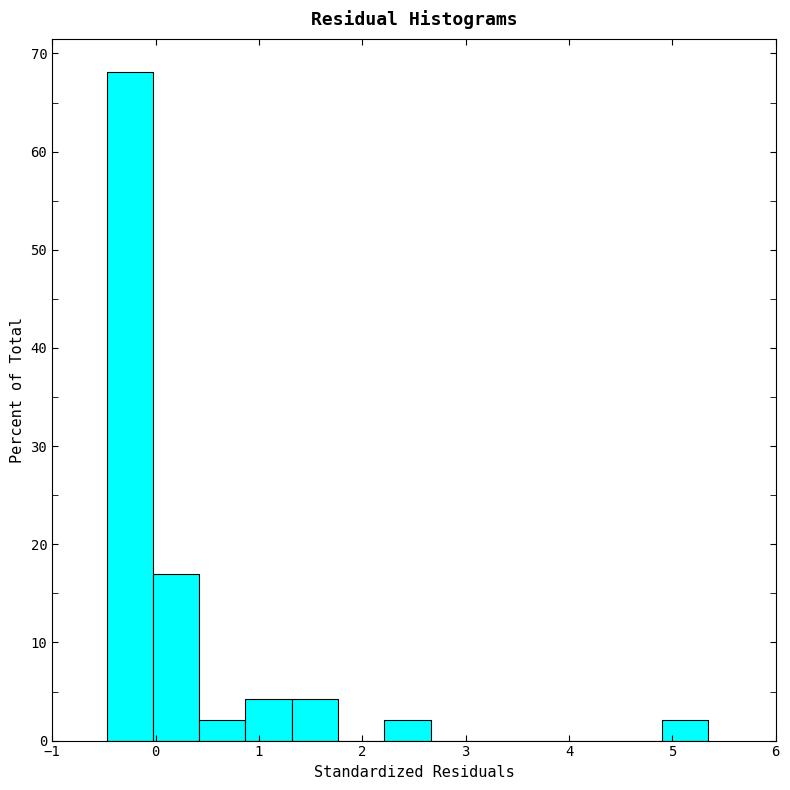

Over which range of the x-axis is the bar tallest?

-0.5 to 0.0